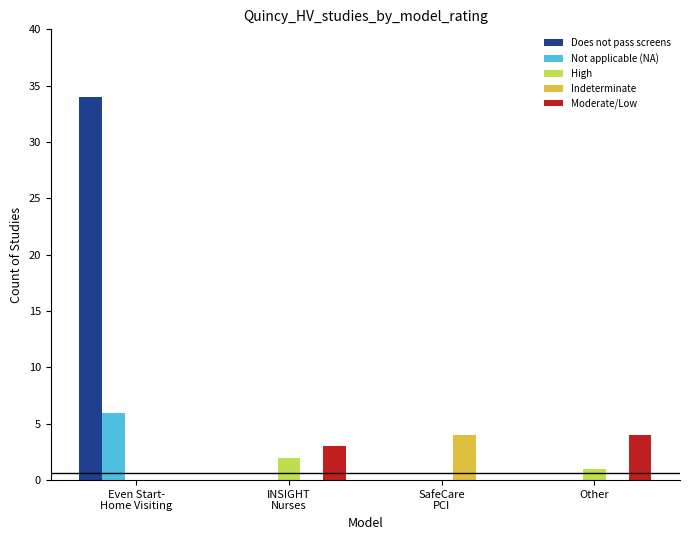

How many Moderate/Low values are between 0 and 4?

4